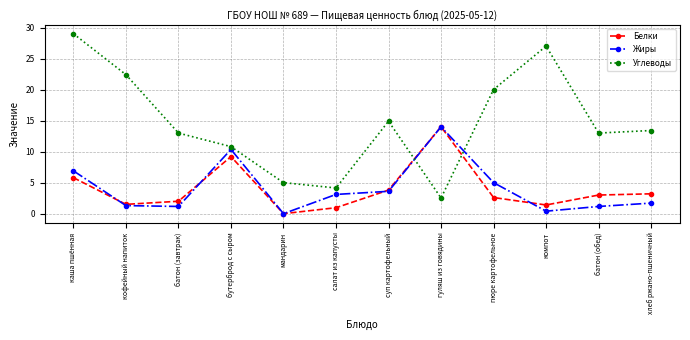

Which series has the largest total across all categories?

Углеводы